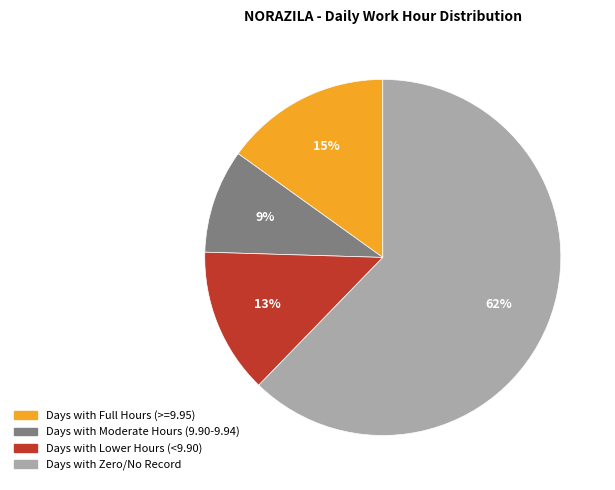

Is there any slice that represents more than half of the pie?

Yes